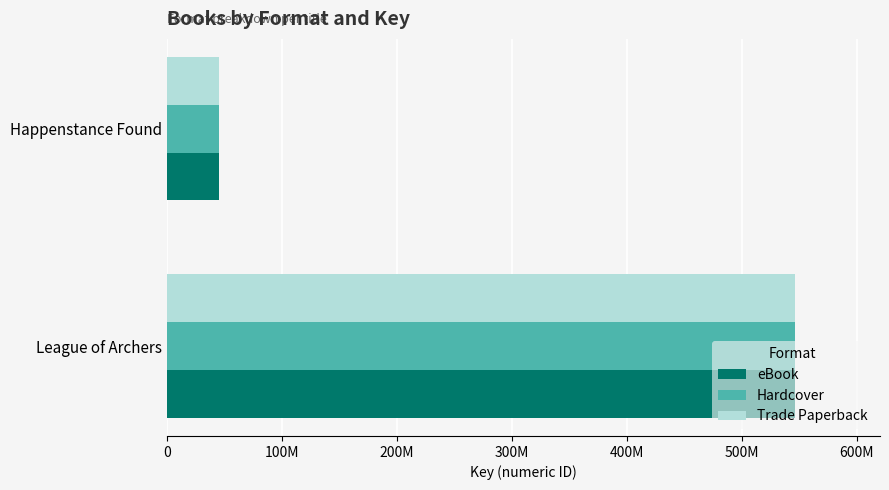

Reading left to right, what are all the values shown in this chart?

eBook: 545991021	45156450
Hardcover: 545991021	45156450
Trade Paperback: 545991021	45156450